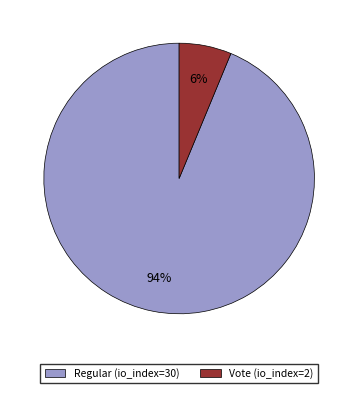

Do Vote (io_index=2) and Regular (io_index=30) together represent more than half of the pie?

Yes